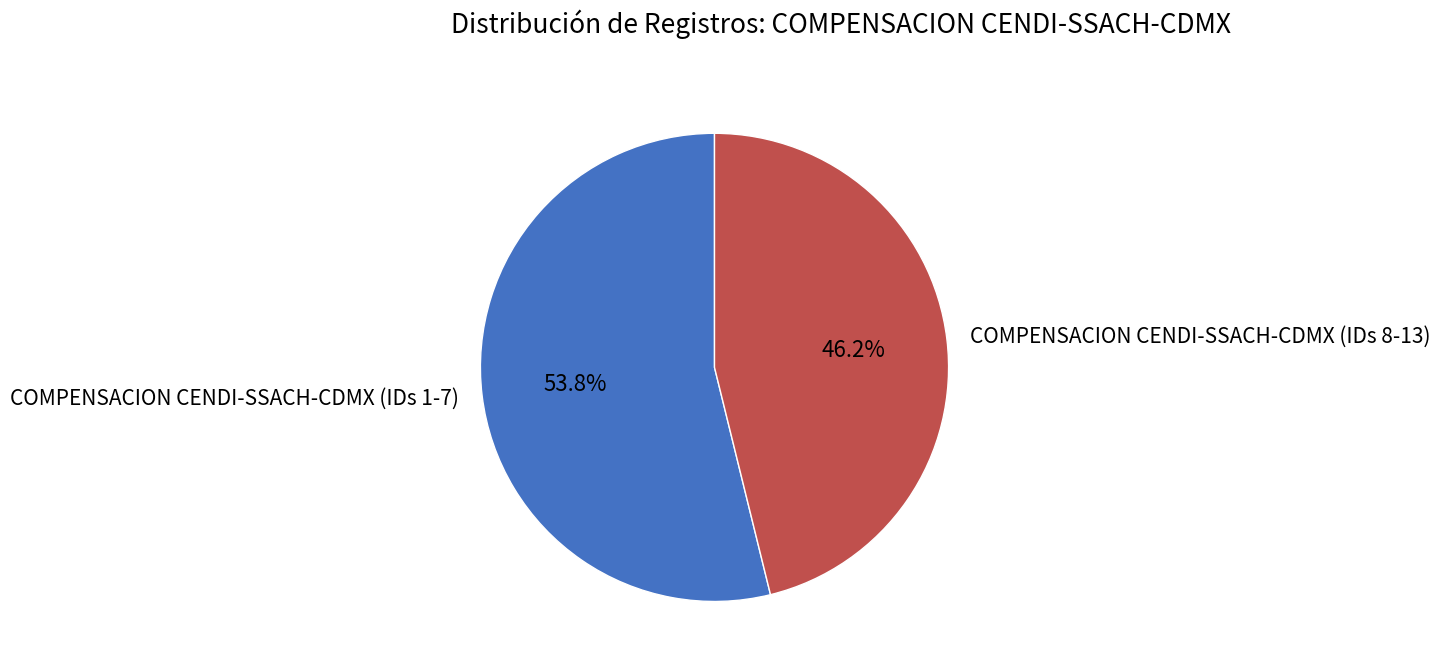

Which slice represents more than half of the pie?

COMPENSACION CENDI-SSACH-CDMX (IDs 1-7)